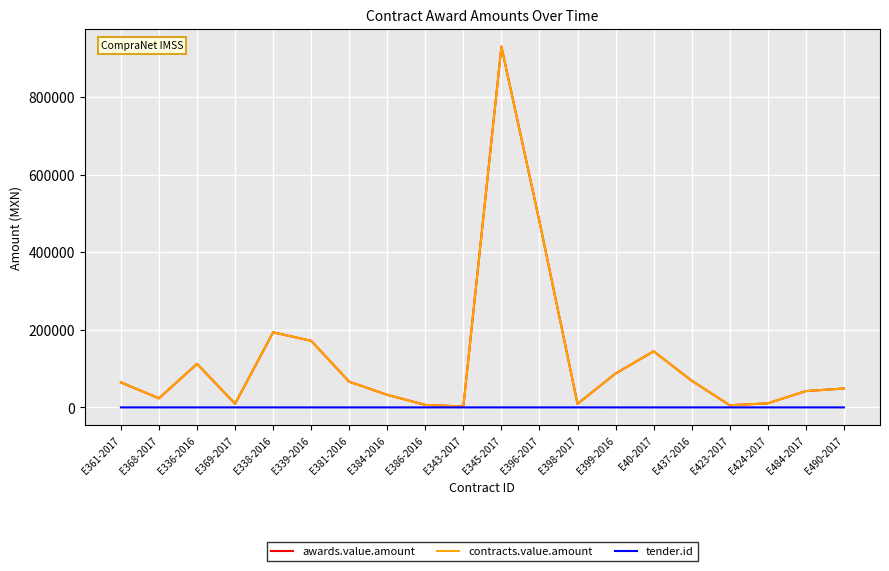

Does the chart display data point markers on the line(s)?

No